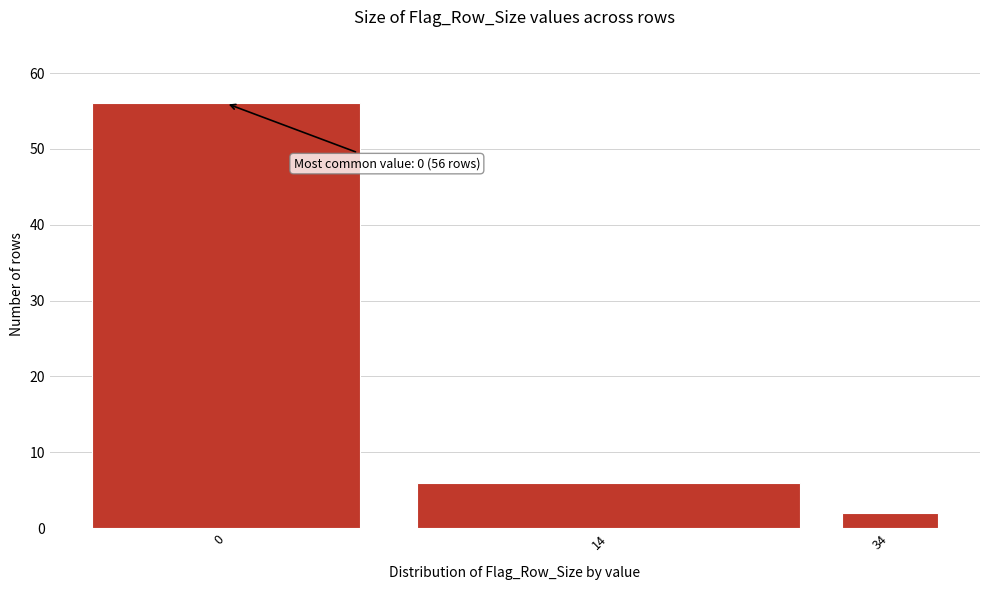

Reading left to right, extract all data points from this chart.

0=56	14=6	34=2